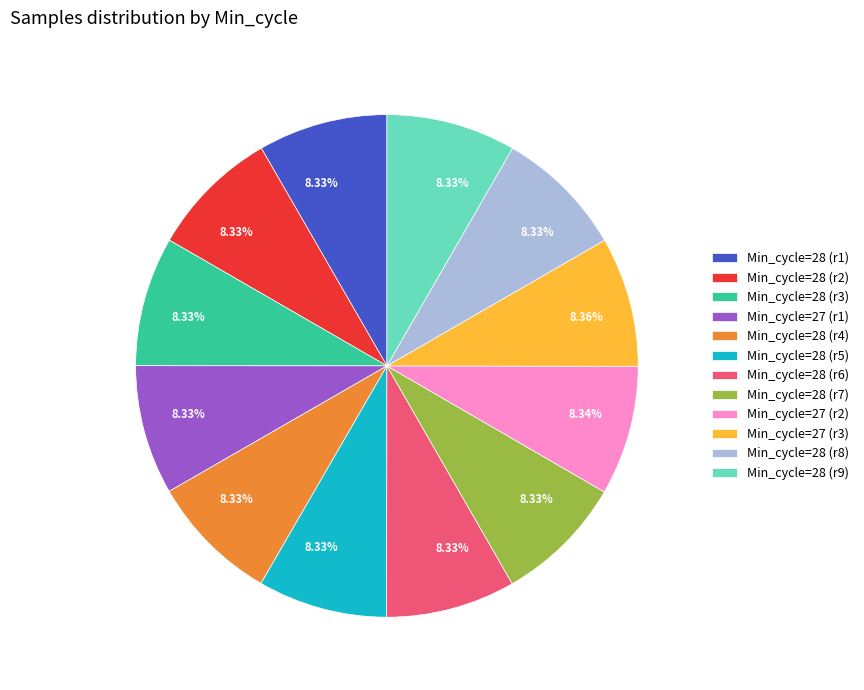

Does Min_cycle=28 (r3) account for over 50% of the chart?

No